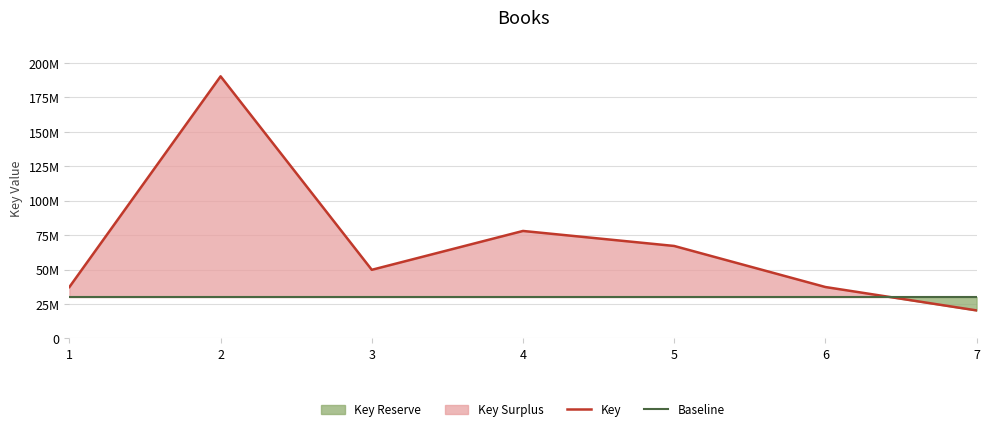

At how many categories does at least one series exceed 179357831?

1